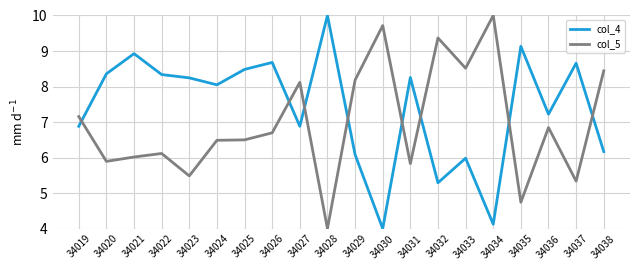

What is the difference between the highest and lowest values at 34028?

6.0